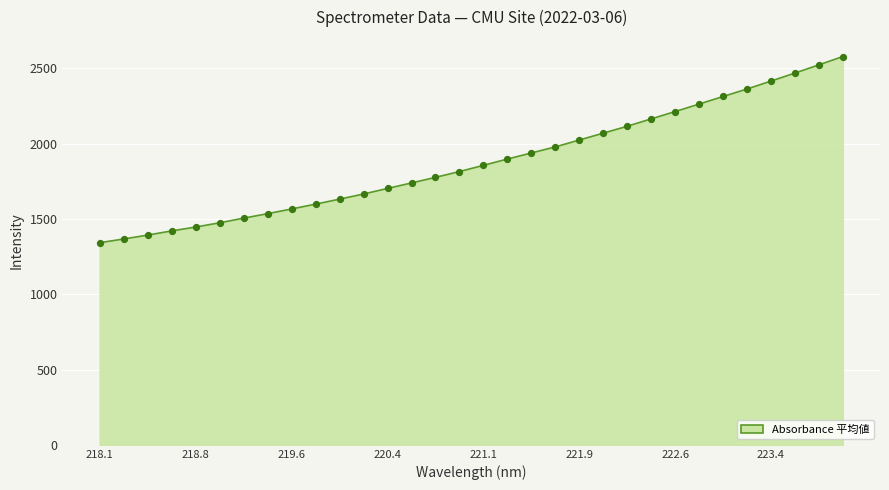

What is the difference between the maximum and minimum values?

1236.6